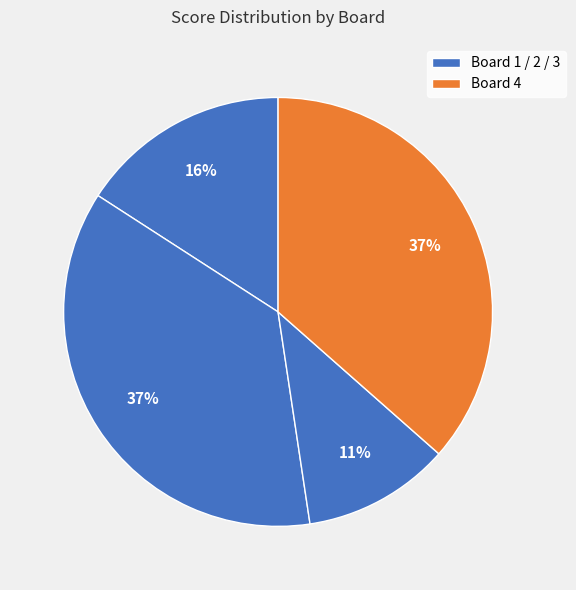

Count the number of slices in the pie.

4